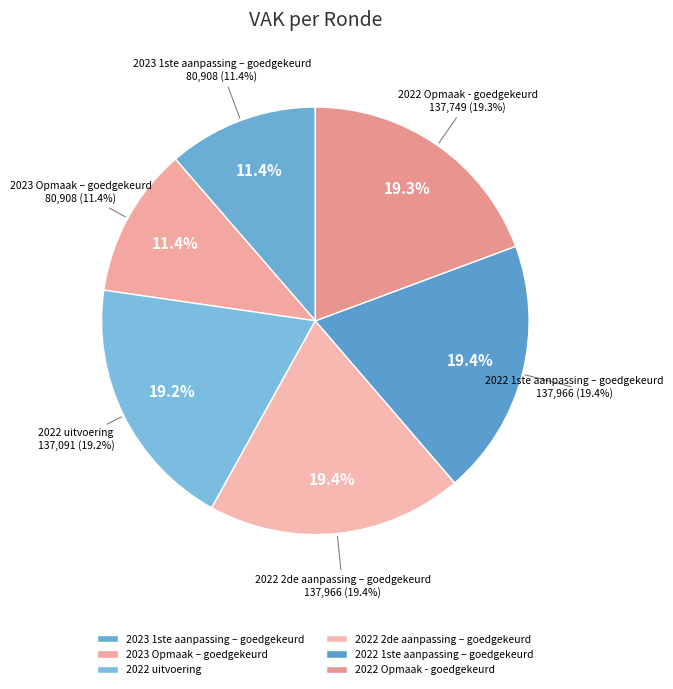

True or false: 2022 2de aanpassing – goedgekeurd accounts for 7% of the total.

False